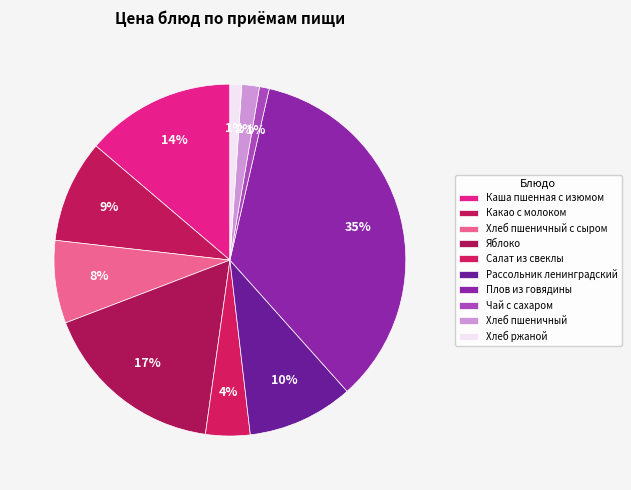

The Рассольник ленинградский slice represents 10% of the pie. True or false?

True